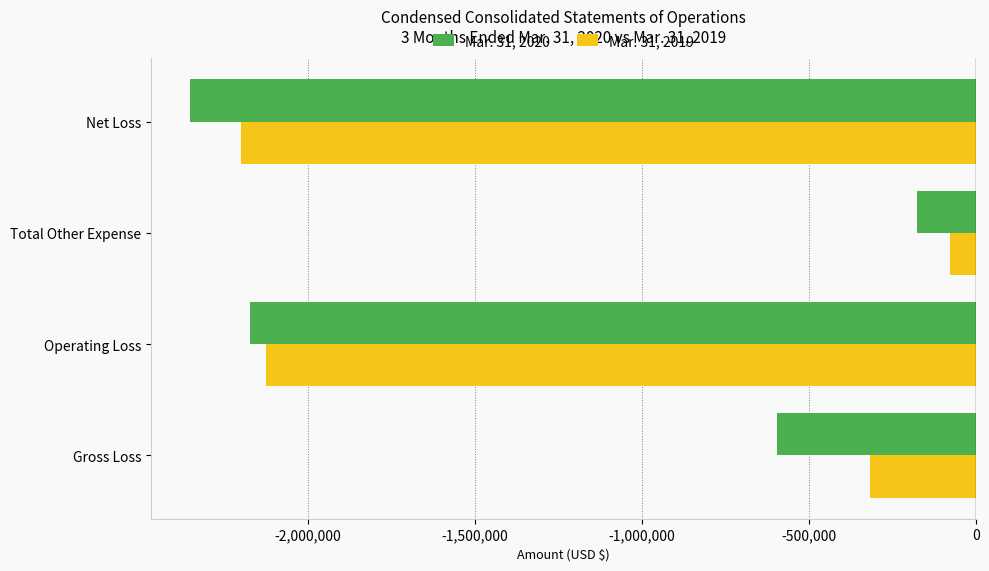

At which label is Mar. 31, 2020 closest to -1264650?

Gross Loss